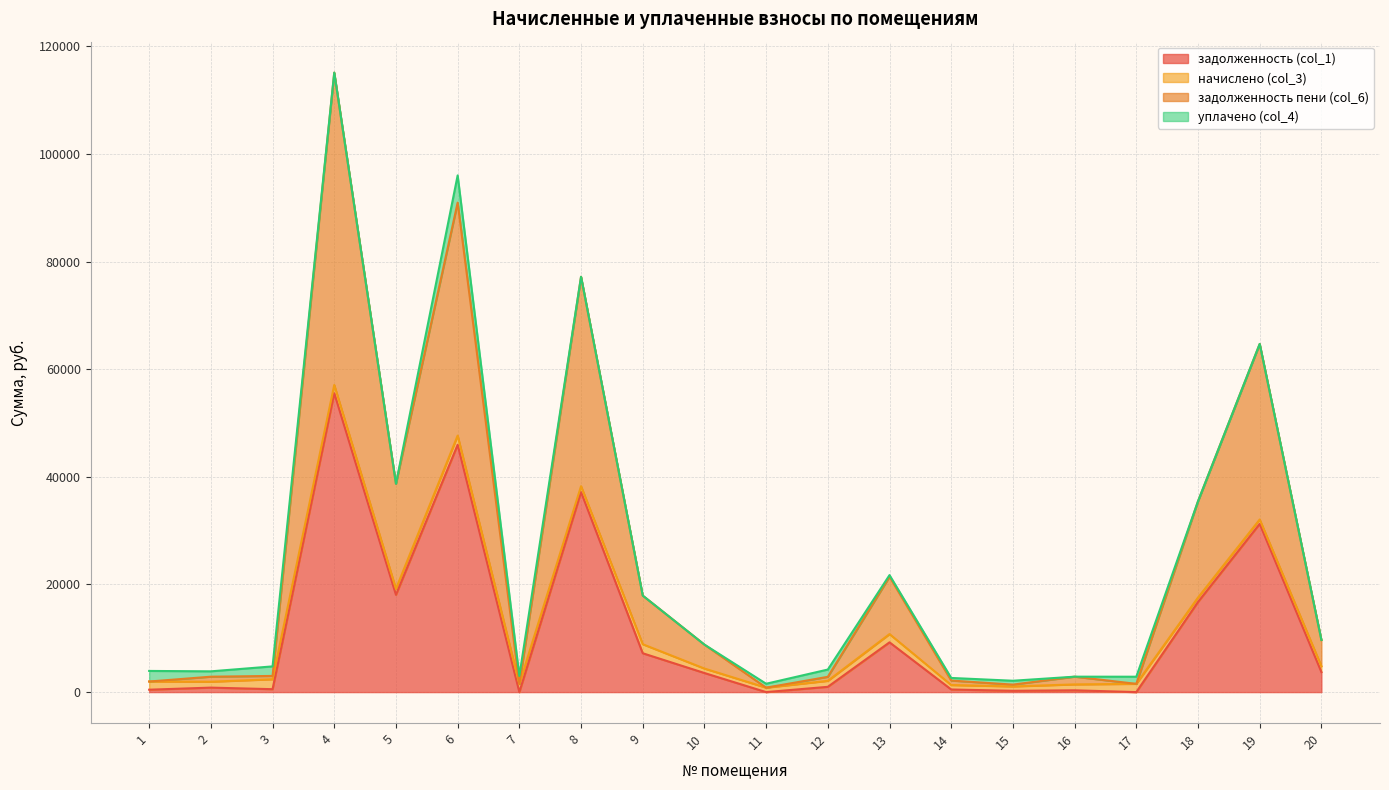

The задолженность (col_1) series shows 28743.2 at 11. True or false?

False